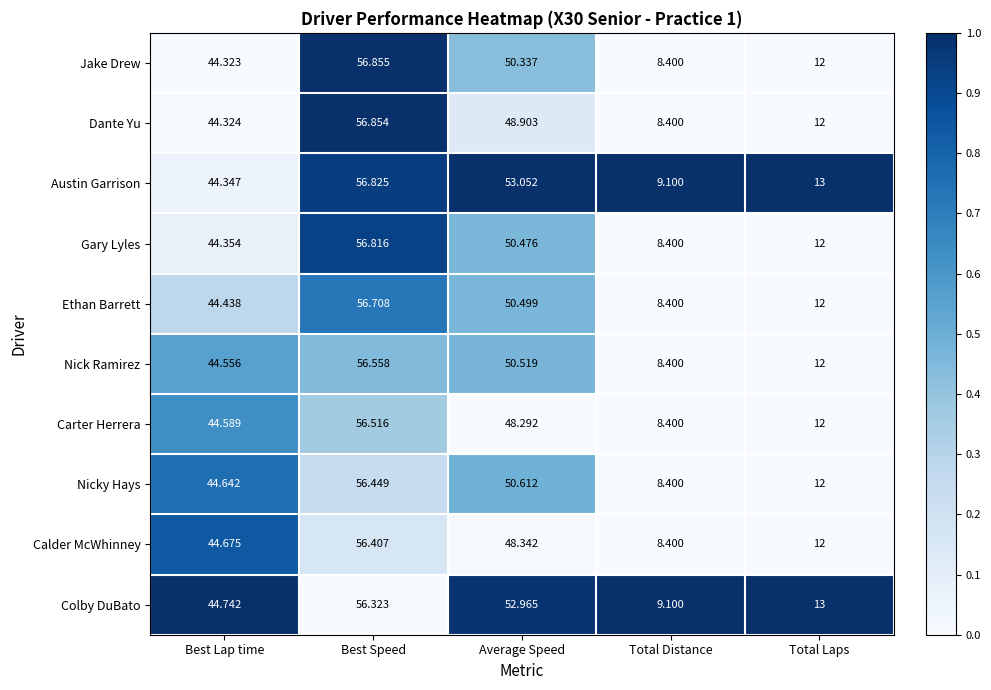

Which series has the widest spread of values?

Jake Drew